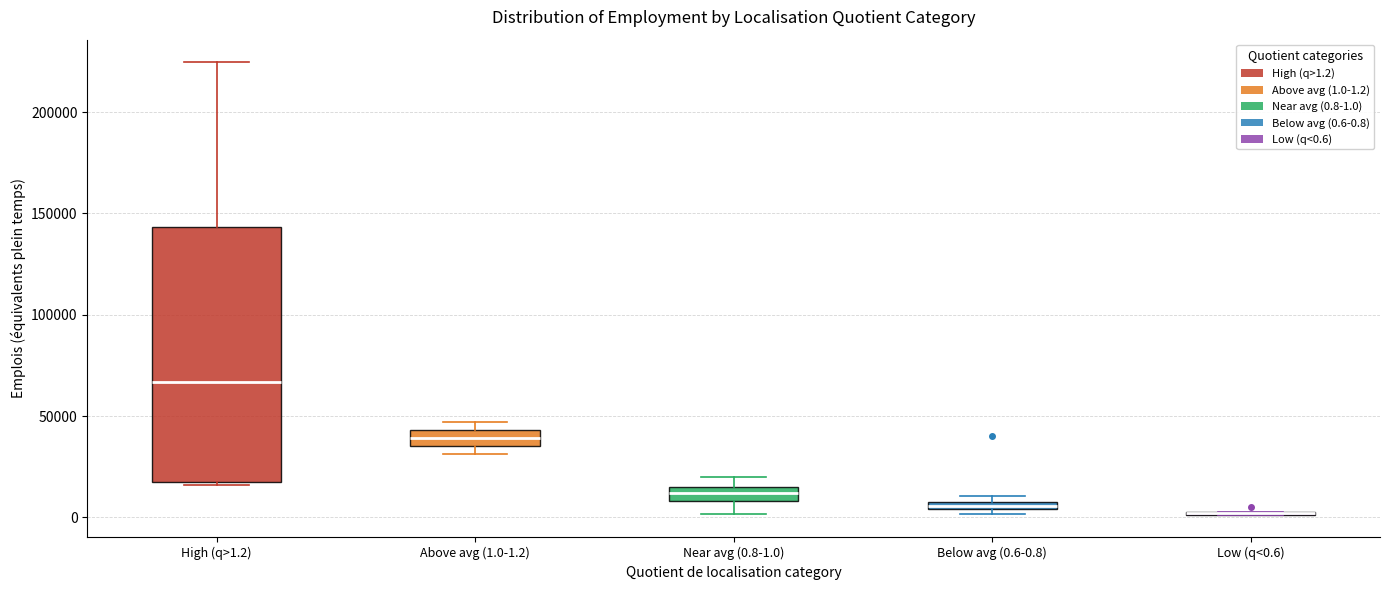

Where is the upper edge of the box for Above avg (1.0-1.2) on the y-axis? The values are not printed on the chart, so give them approximately, as read against the axis.

45000